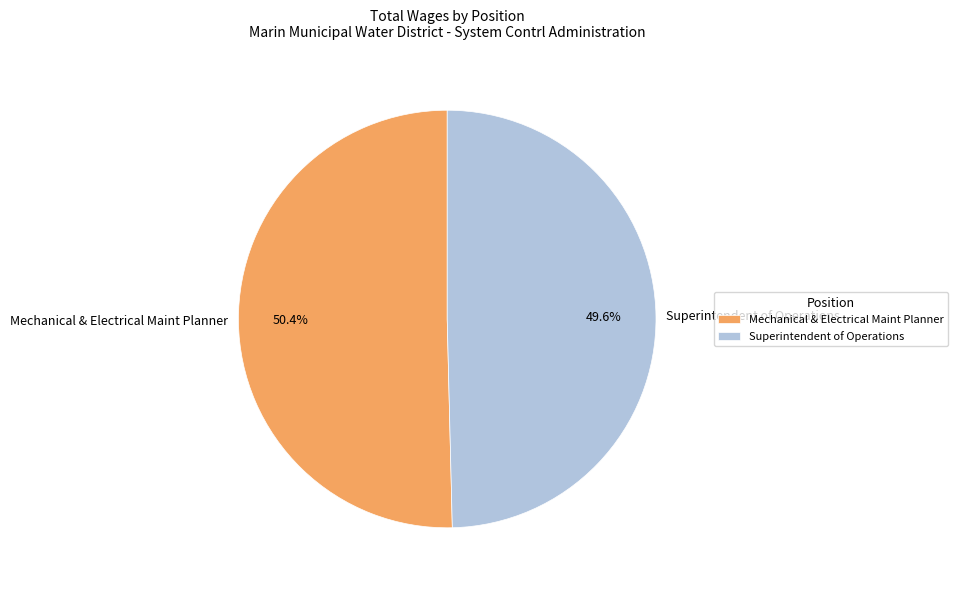

What is the majority slice?

Mechanical & Electrical Maint Planner